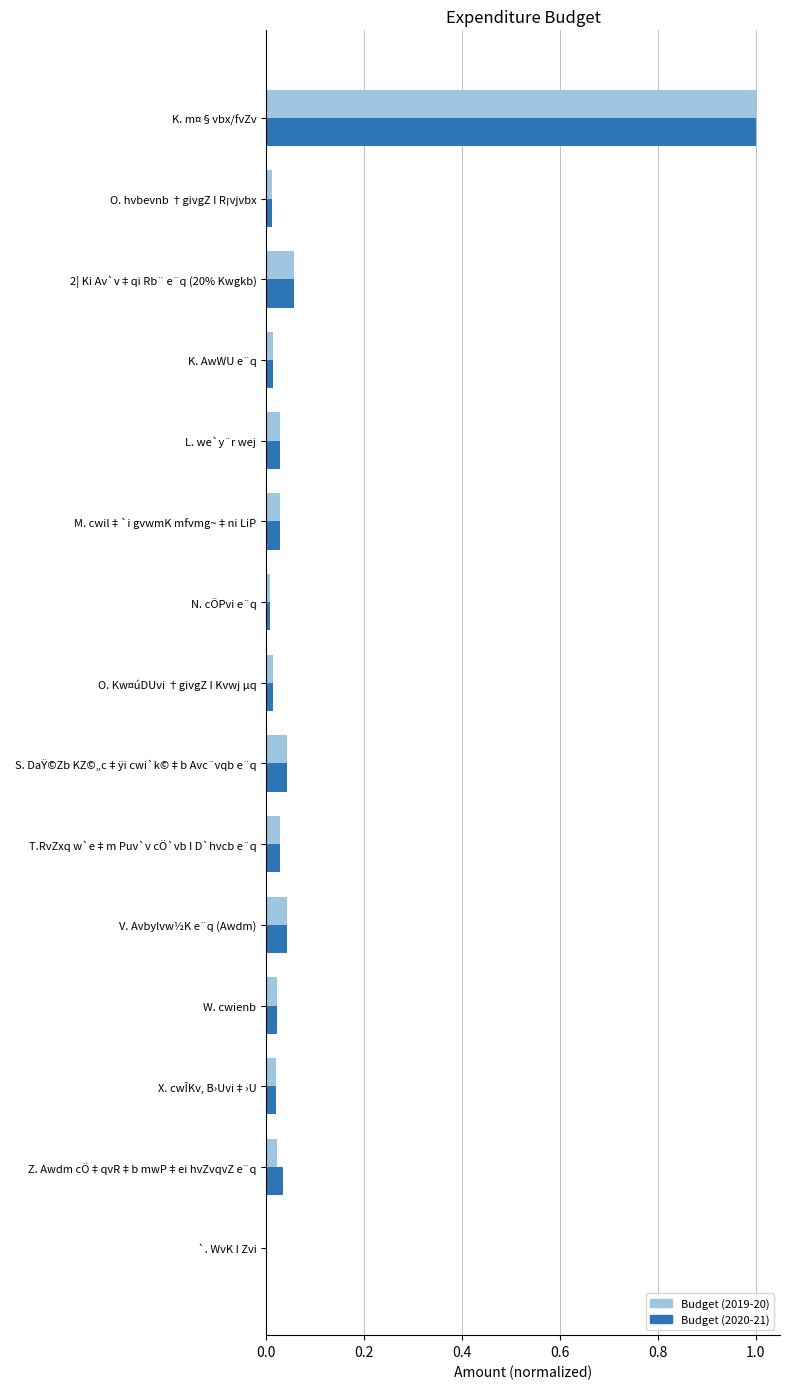

Is it true that Budget (2019-20) equals 0.0 at `. WvK I Zvi?

True